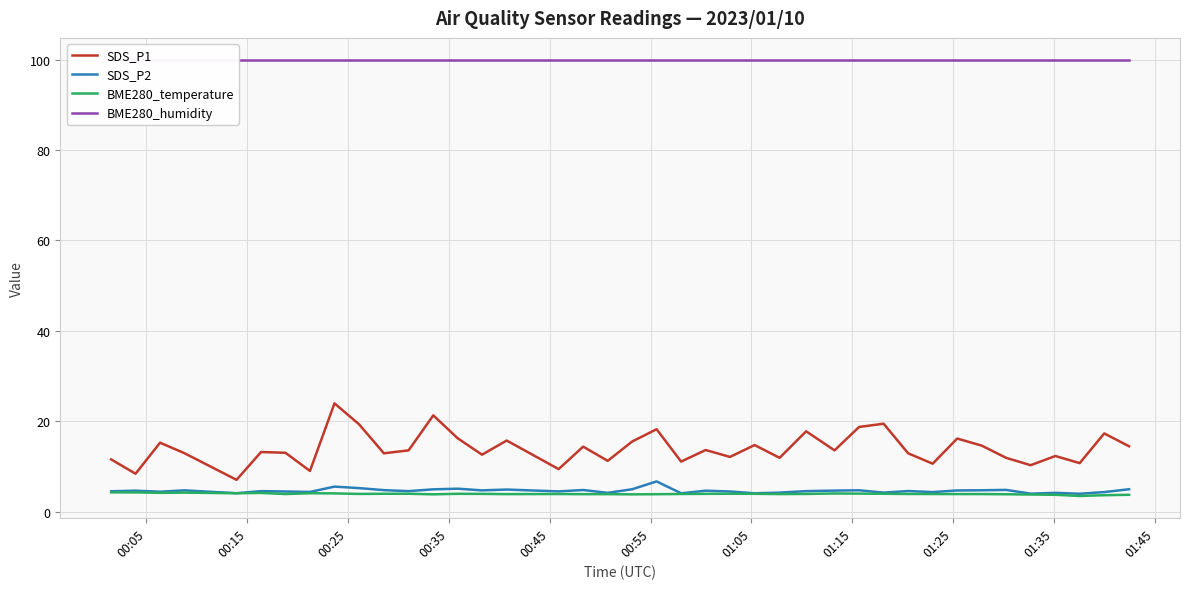

How many lines are shown in the chart?

4